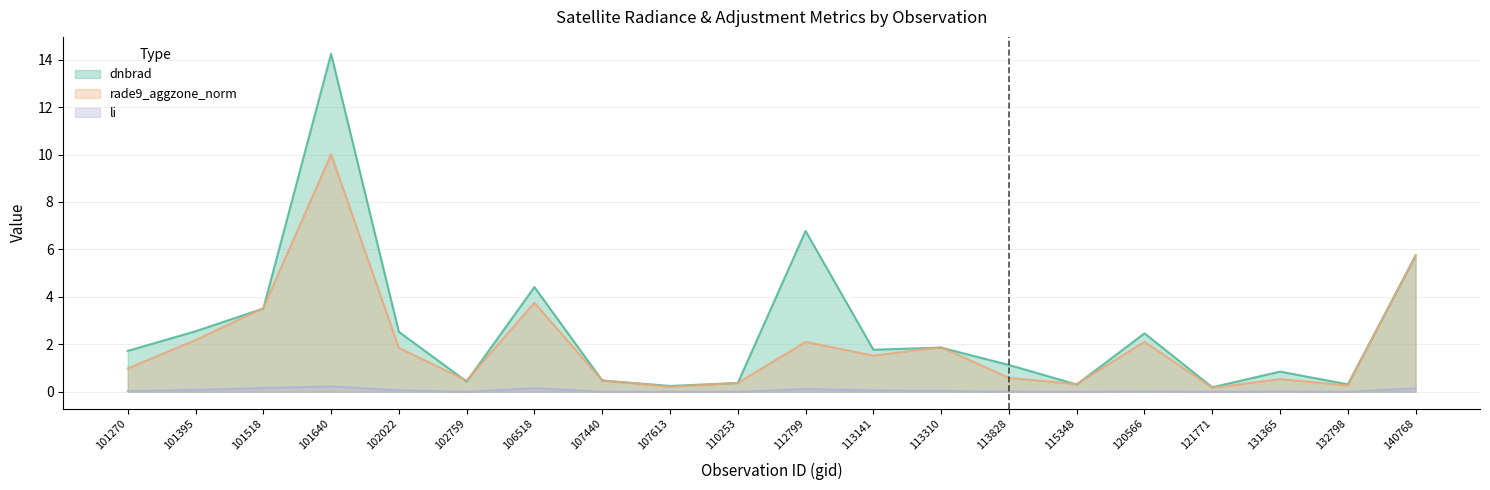

Which has a higher value, 102022 or 102759?

102022